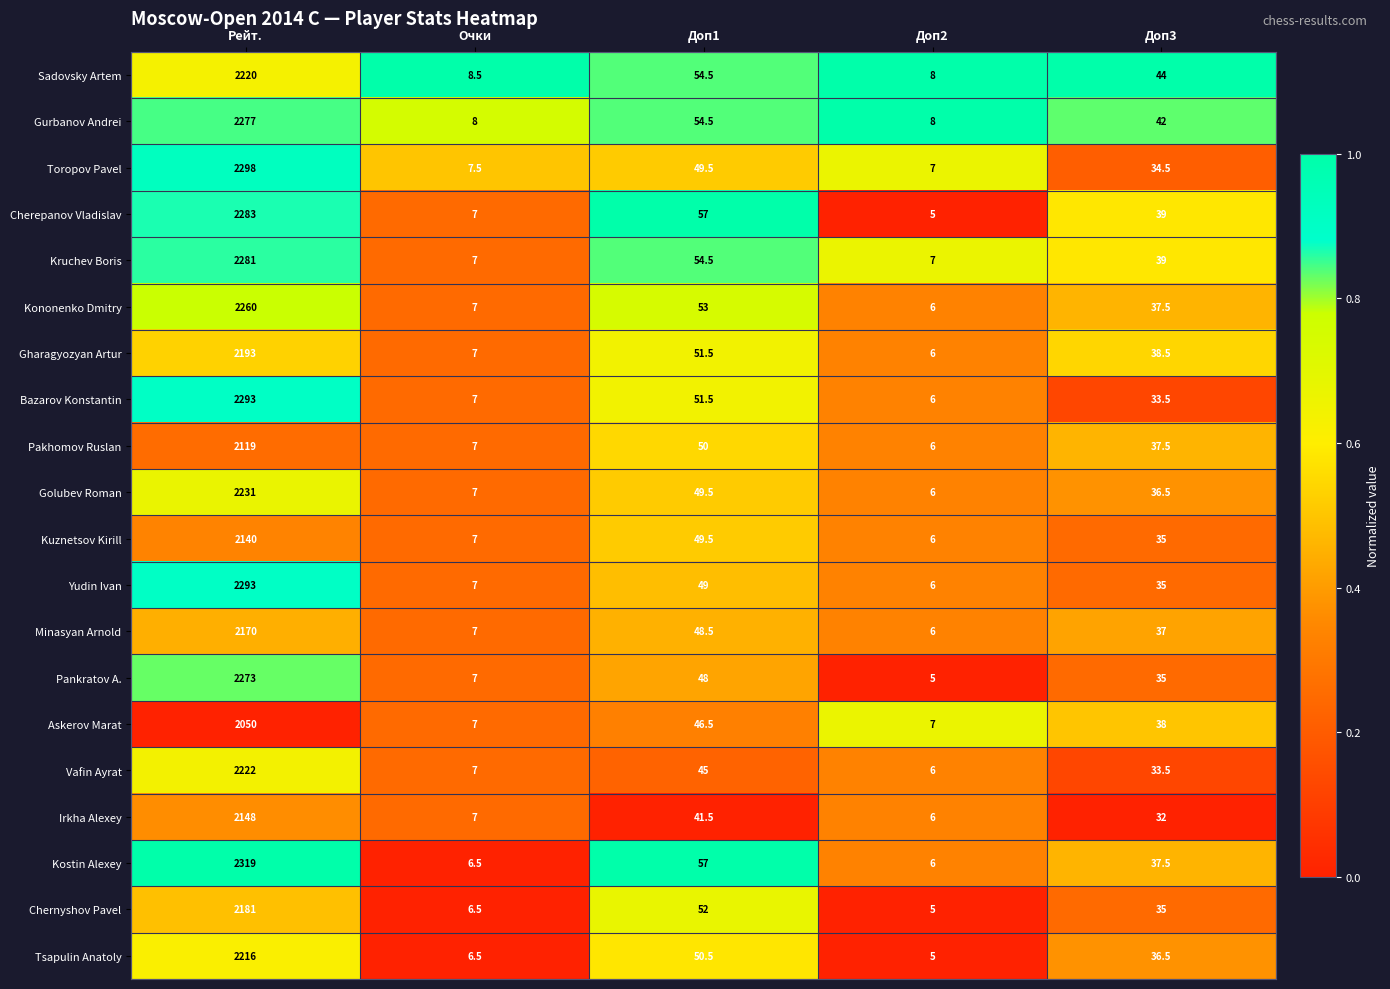

What is the average value of the Kuznetsov Kirill series?

447.5